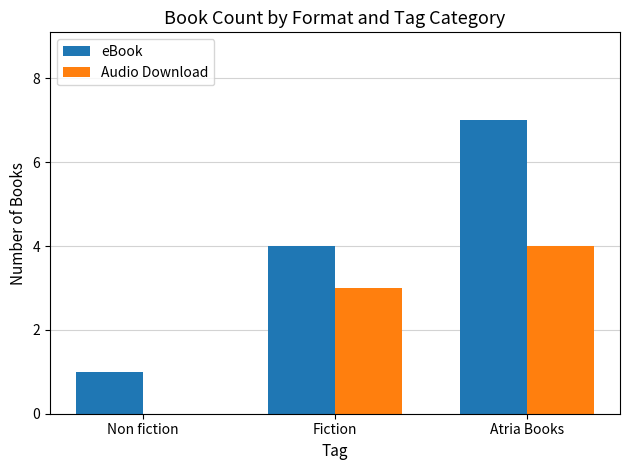

Which series changed the most between Non fiction and Atria Books?

eBook